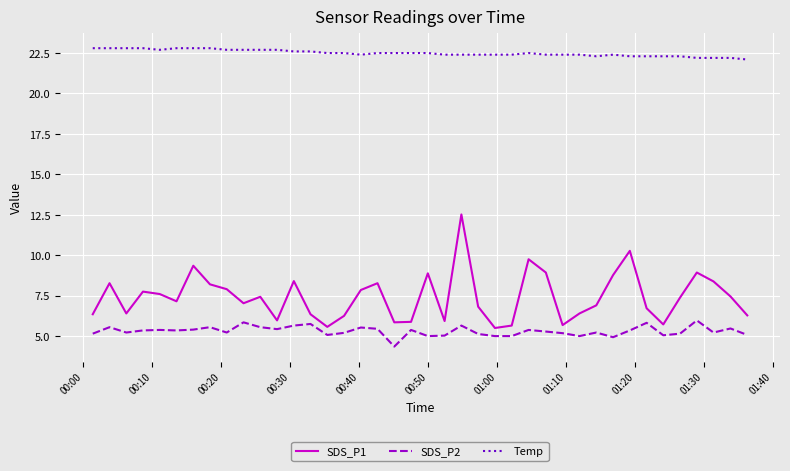

What is the difference between the maximum and minimum values in the Temp series?

0.7